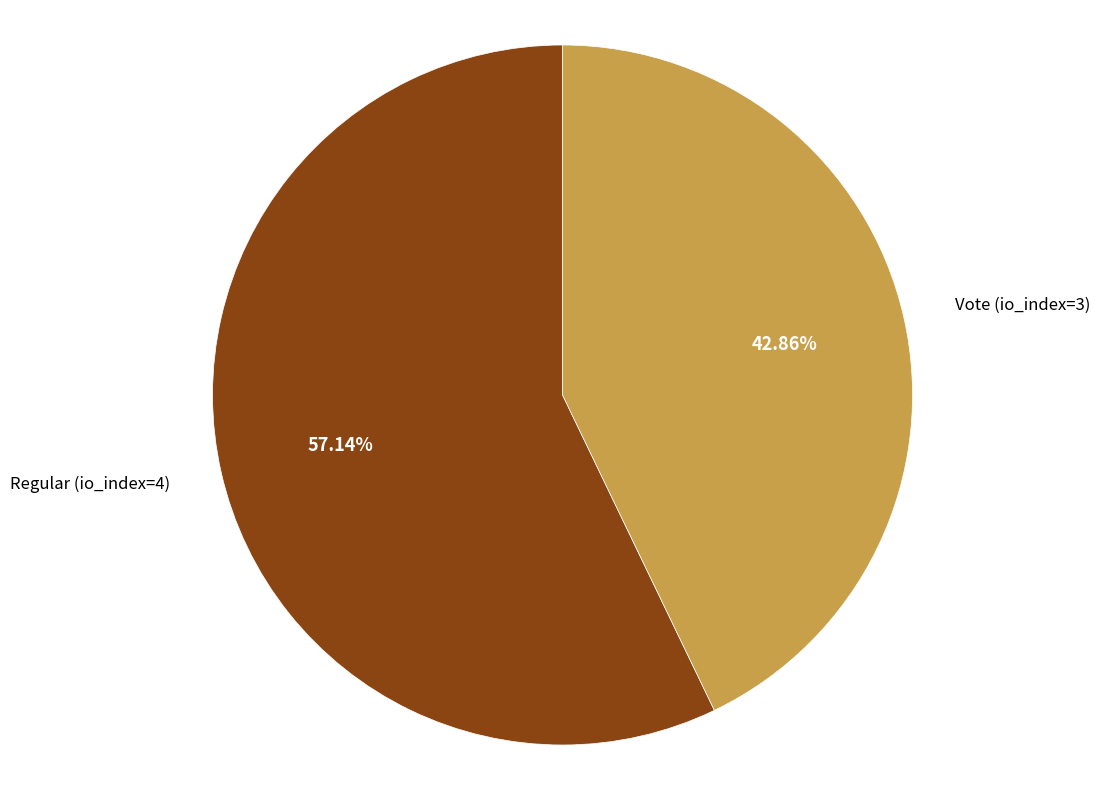

Is there any slice that represents more than half of the pie?

Yes